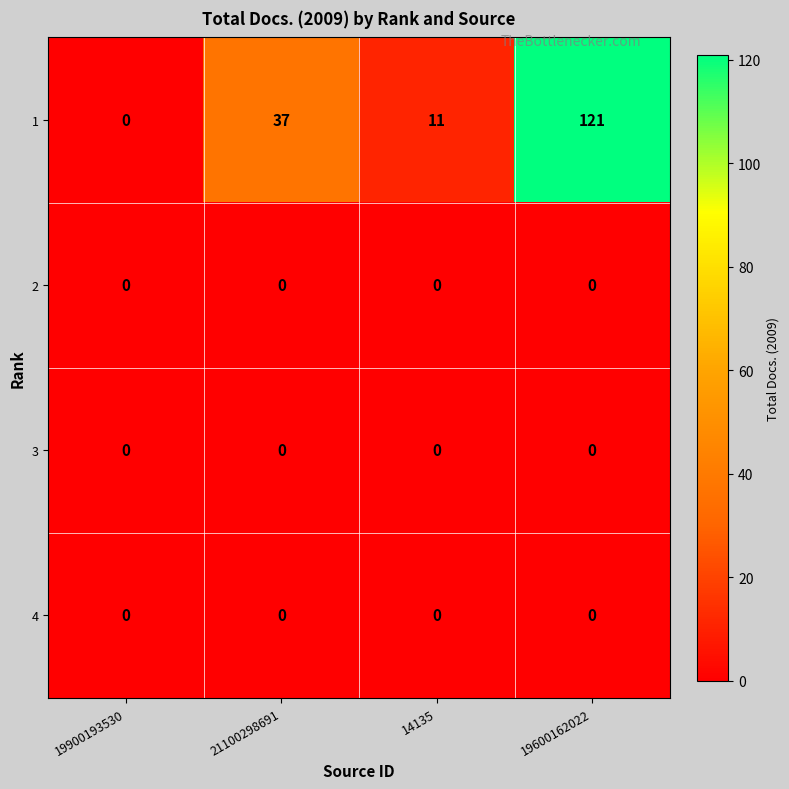

Which category has the highest value across all series?

19600162022